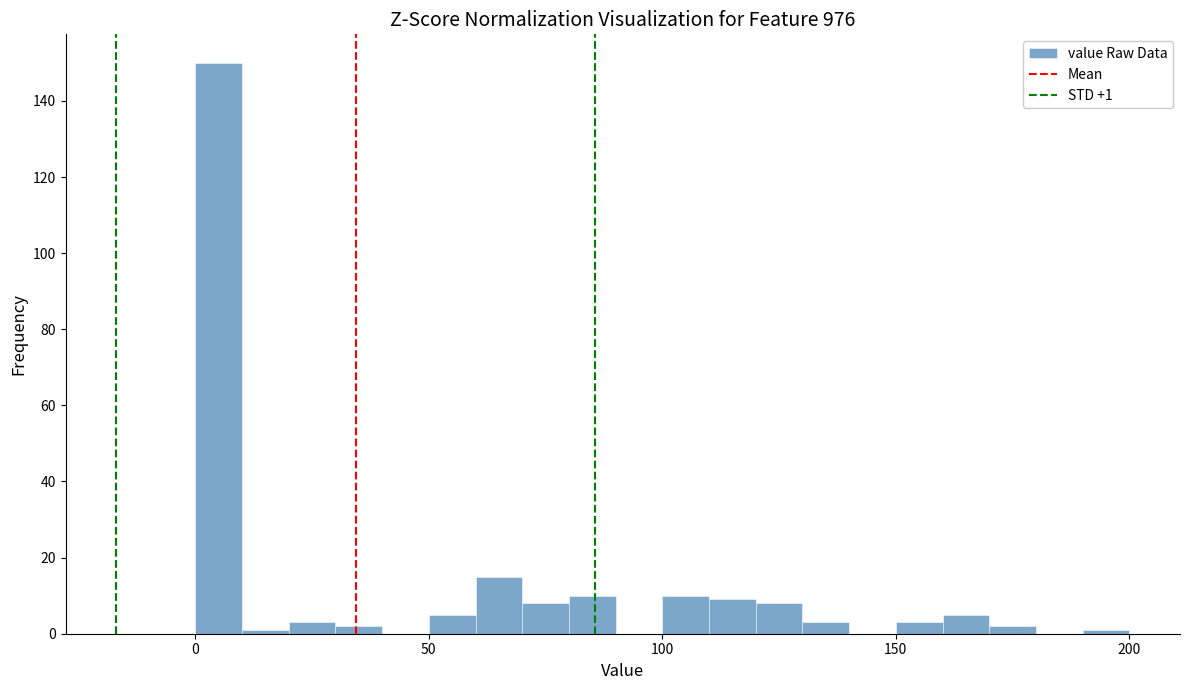

Around what value on the x-axis is the tallest bar? Give the approximate position of its centre, as read against the axis.

5